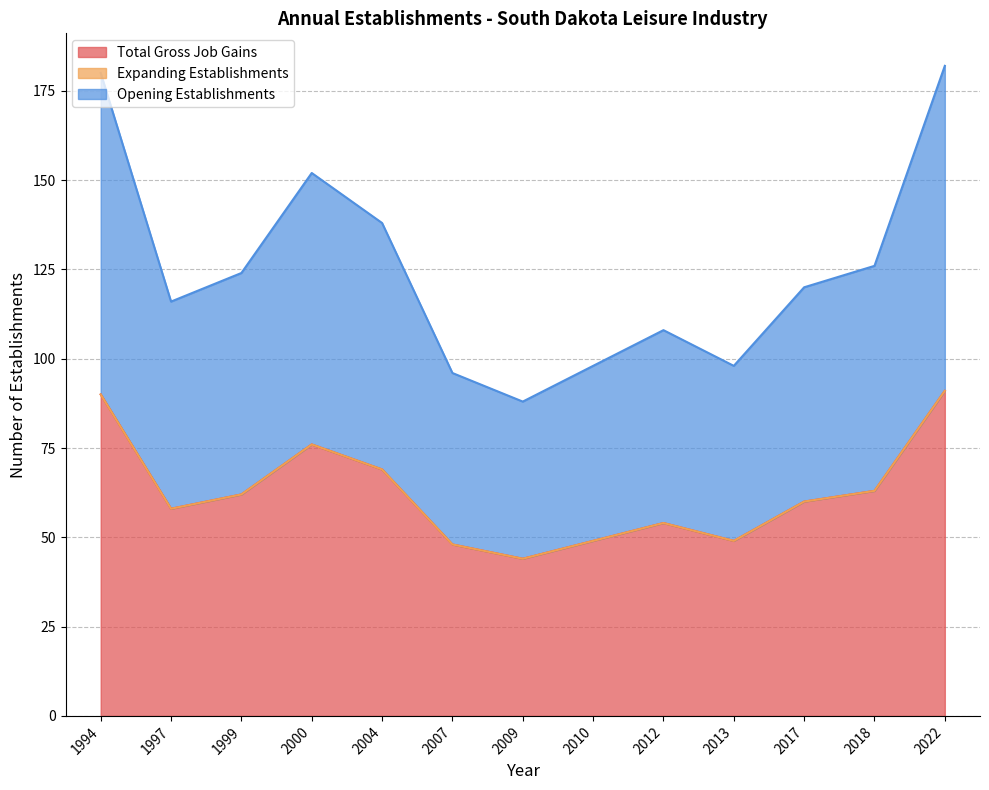

Is the value of Opening Establishments at 1994 greater than the value of Total Gross Job Gains at 2022?

No